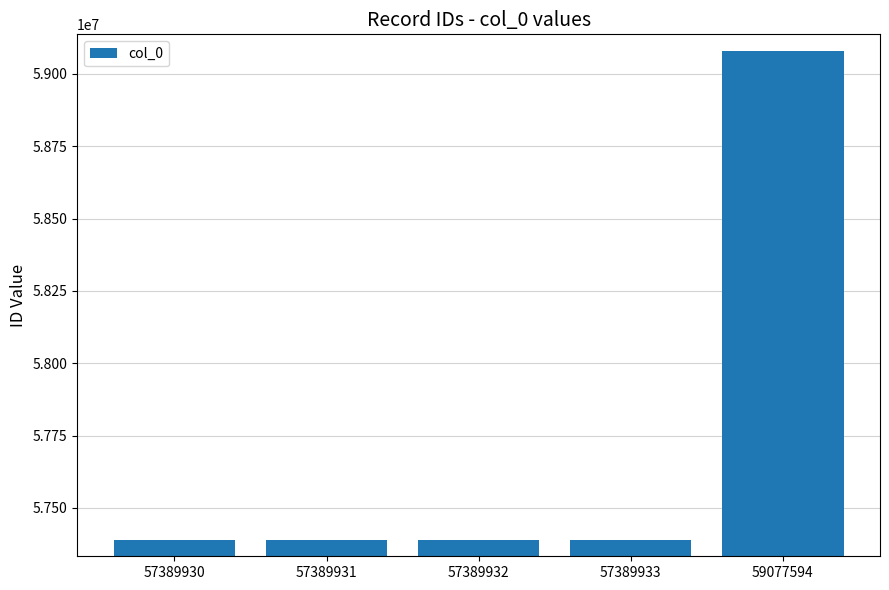

Which has a higher value, 57389931 or 59077594?

59077594